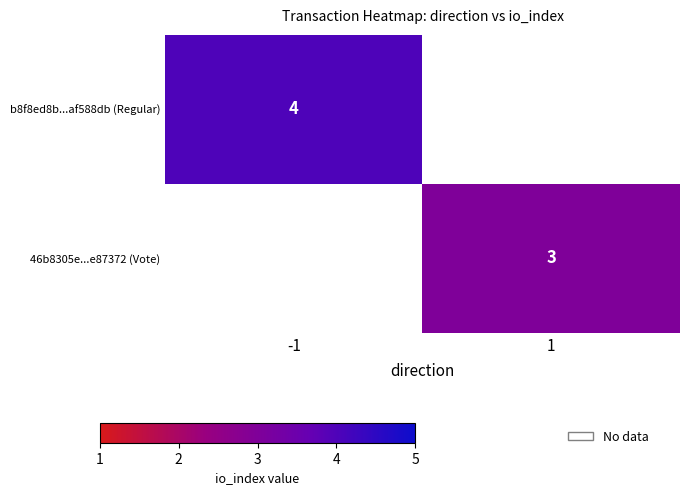

Is it true that 46b8305e...e87372 (Vote) equals 4.8 at 1?

False